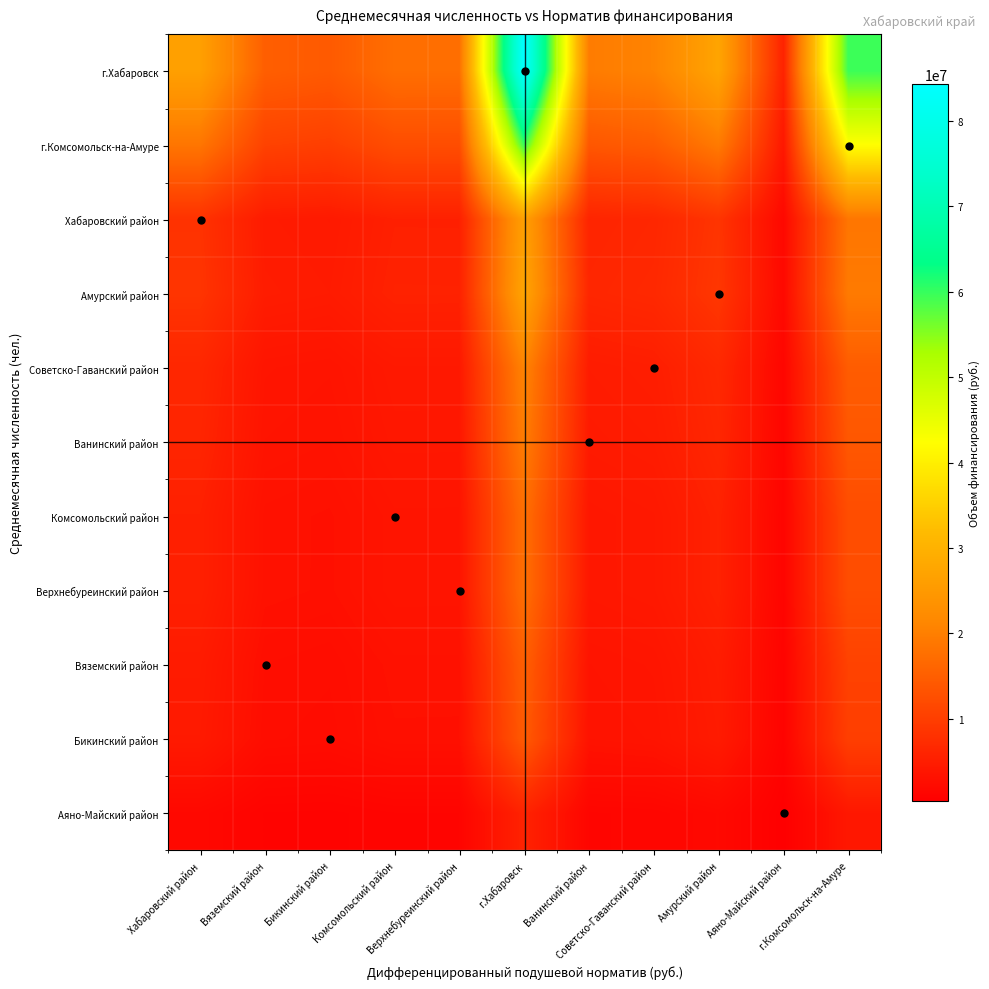

Which label corresponds to the smallest value in the chart?

Аяно-Майский район